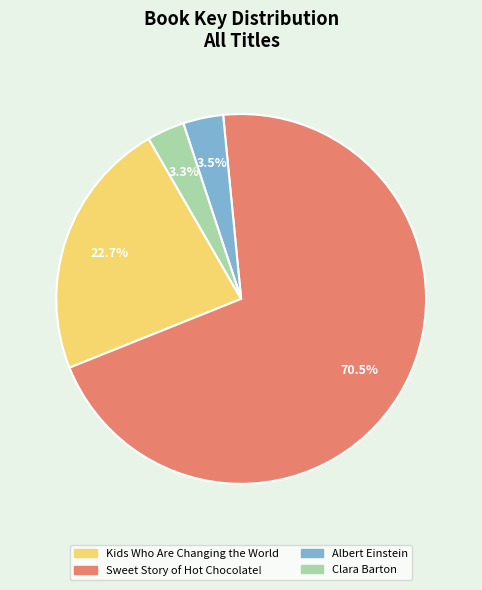

How many slices are in this pie chart?

4